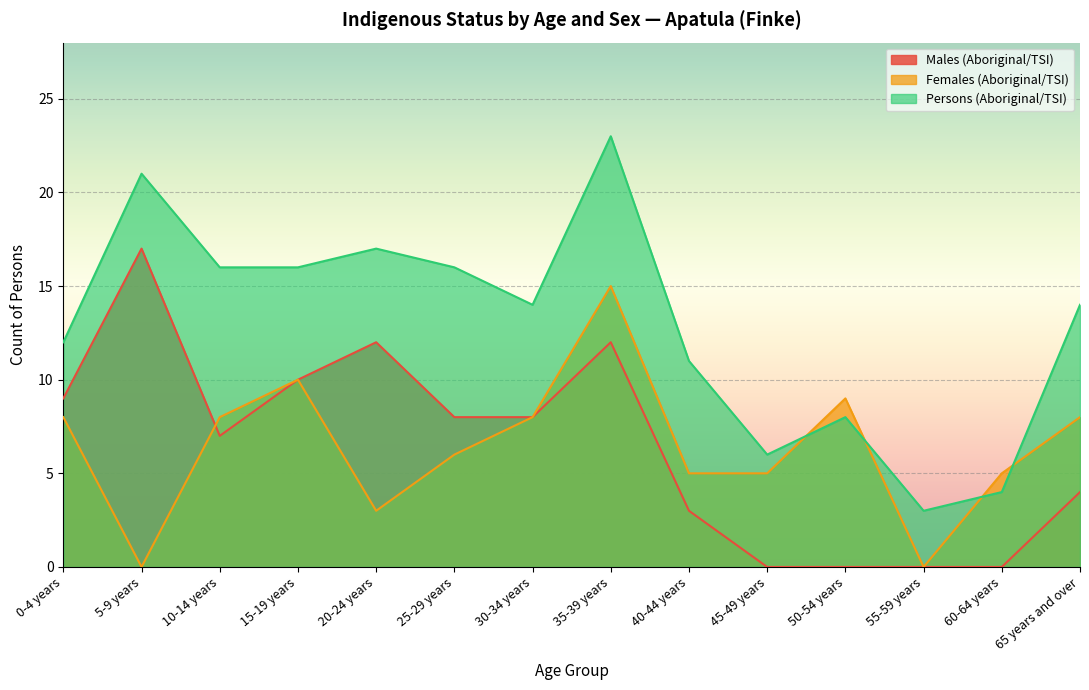

Which series has the largest range (max minus min)?

Persons (Aboriginal/TSI)